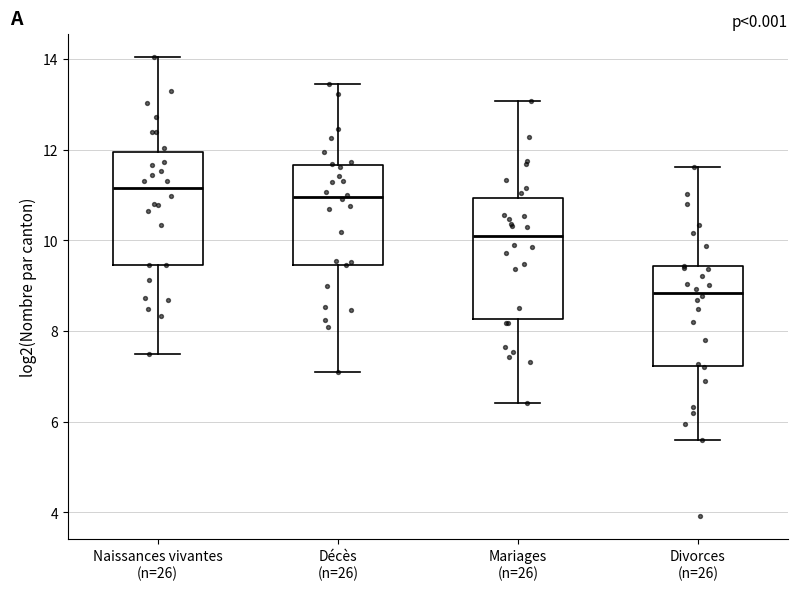

Where does the lower whisker of the box for Naissances vivantes (n=26) end on the y-axis? The values are not printed on the chart, so give them approximately, as read against the axis.

7.4